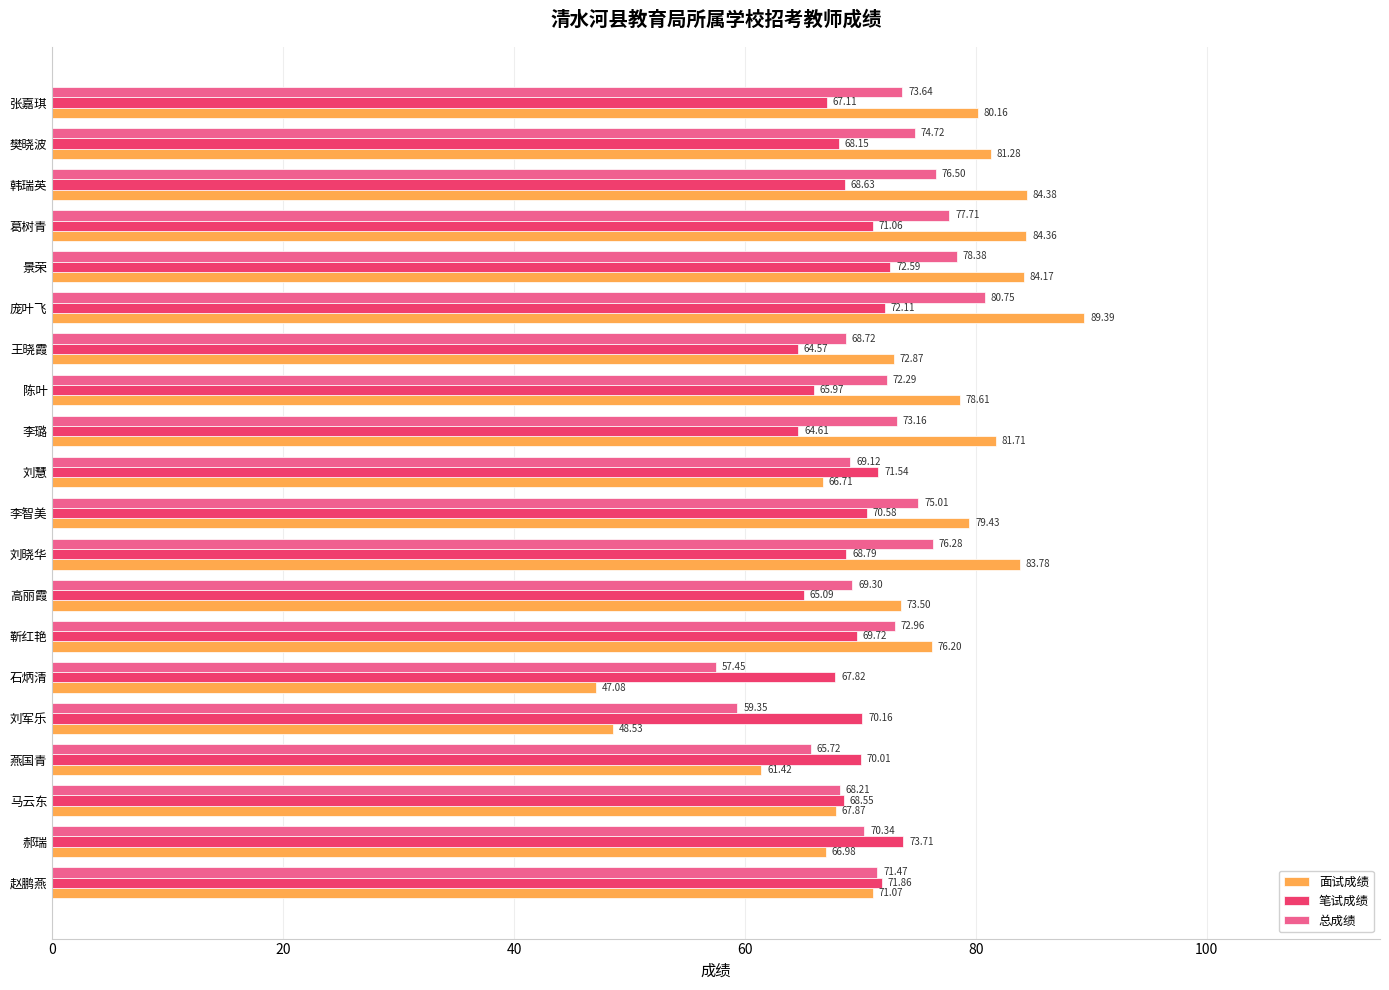

At which label does 总成绩 reach its peak?

庞叶飞